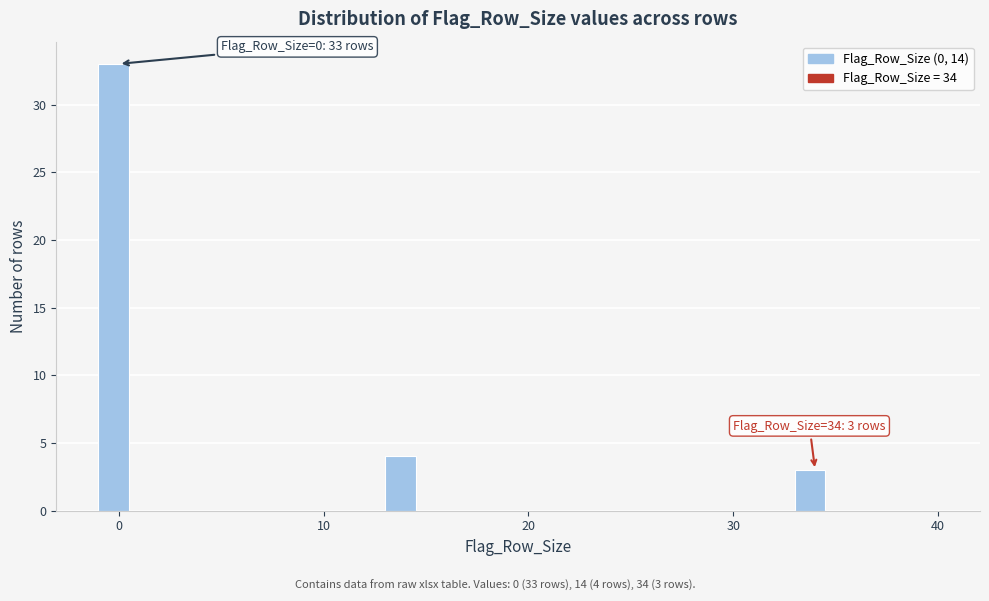

Read against the x-axis, roughly where is the centre of the tallest bar?

0